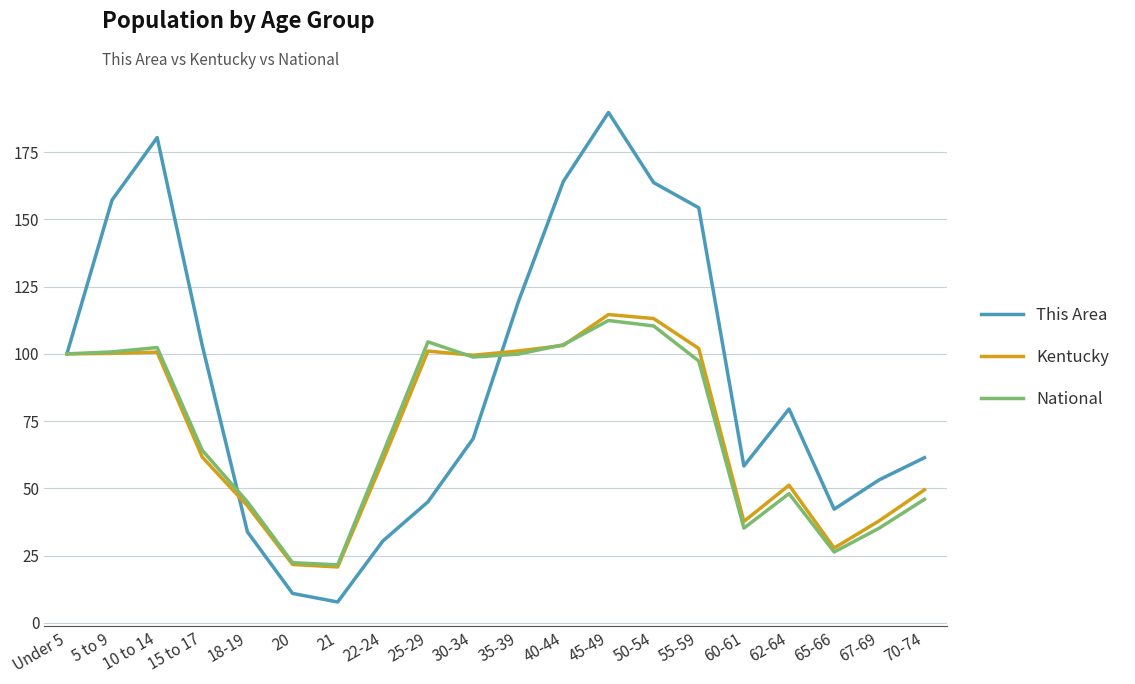

The value of National at 65-66 is 8.2. True or false?

False